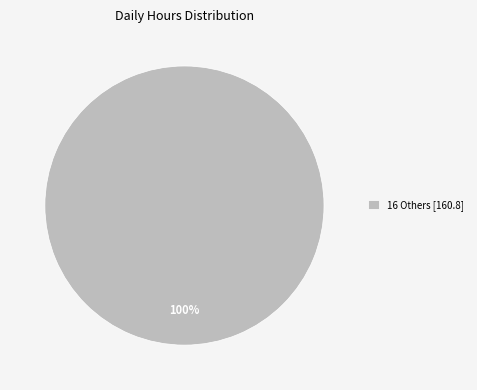

Which category accounts for the majority?

16 Others [160.8]